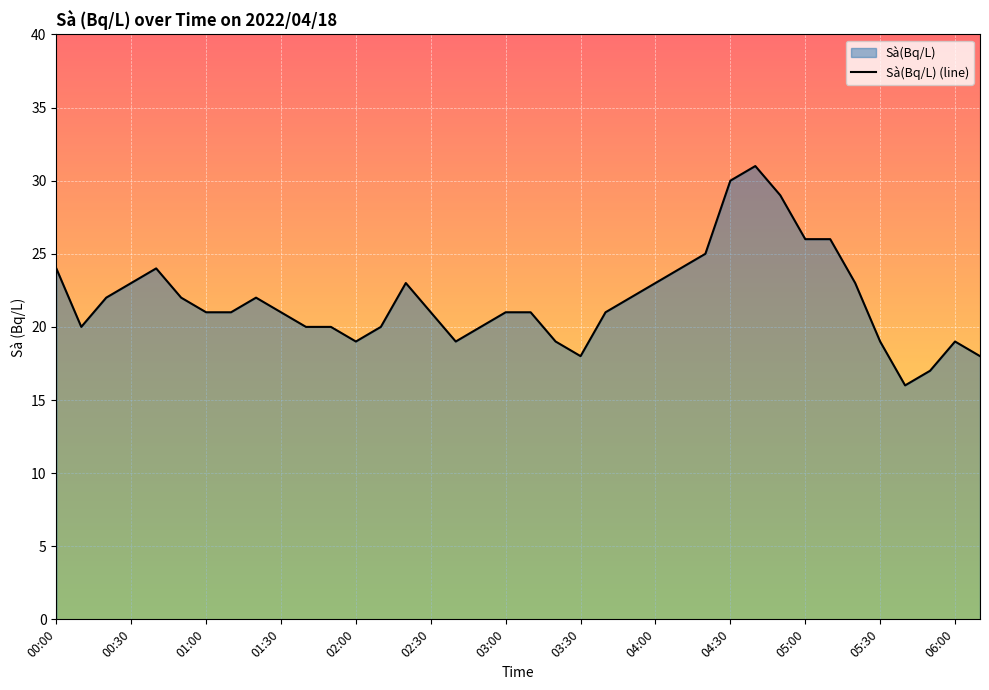

What is the minimum value shown in the chart?

16